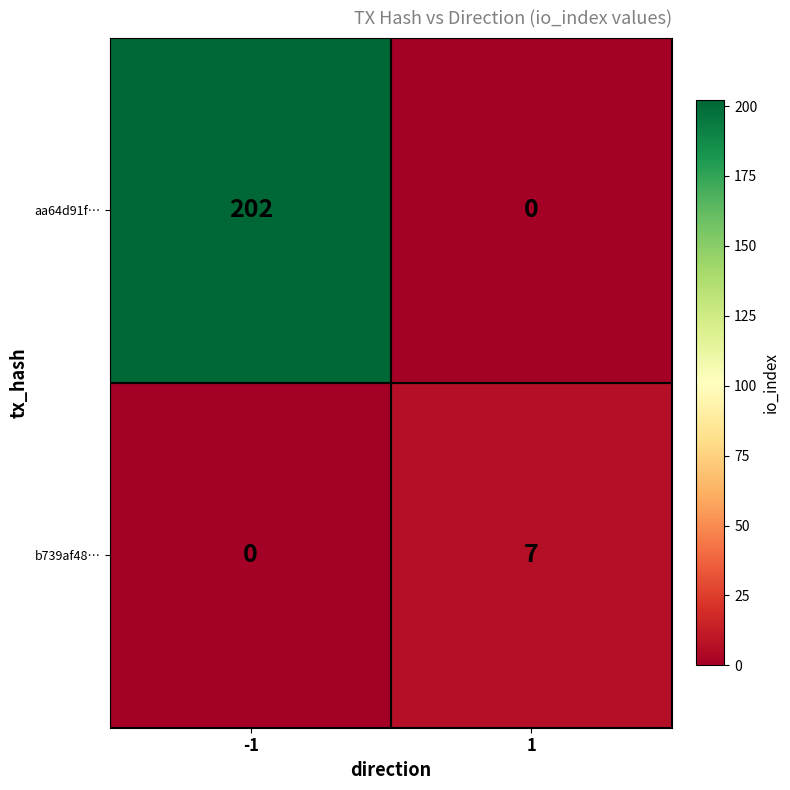

What is the difference between the maximum and minimum values in the aa64d91f… series?

202